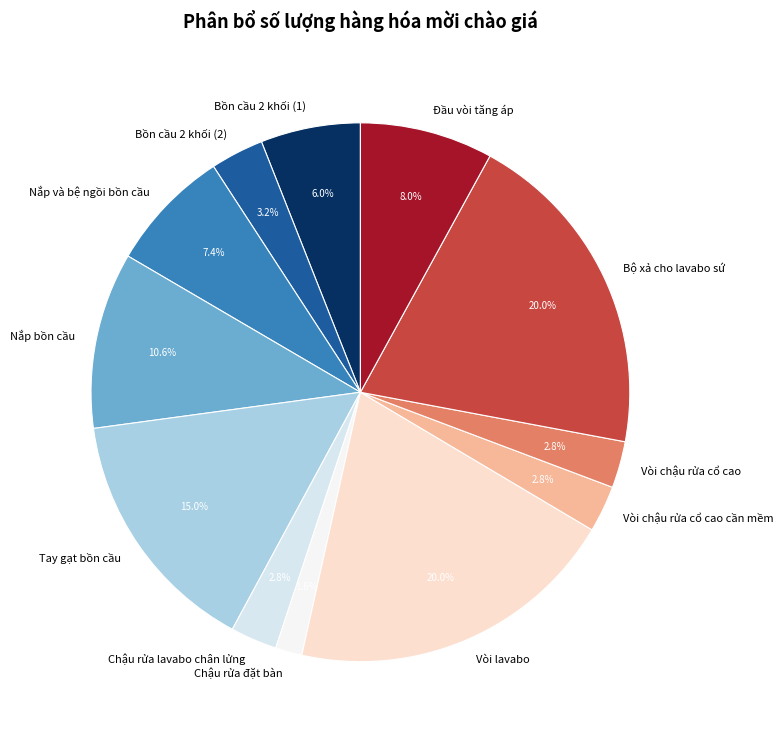

To the nearest percent, what is the average slice percentage?

8%